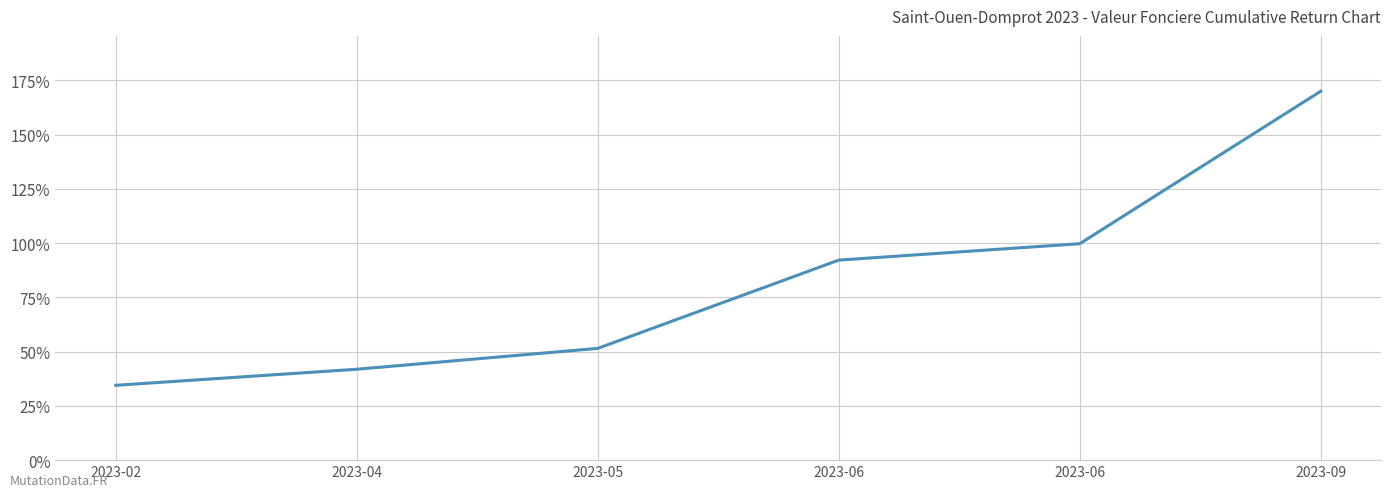

Is this an area chart (filled region under the line)?

No